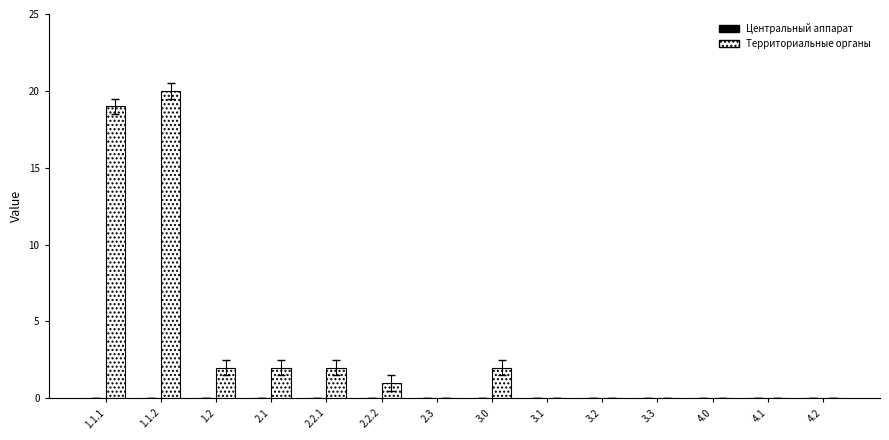

What is the maximum value shown in the chart?

20